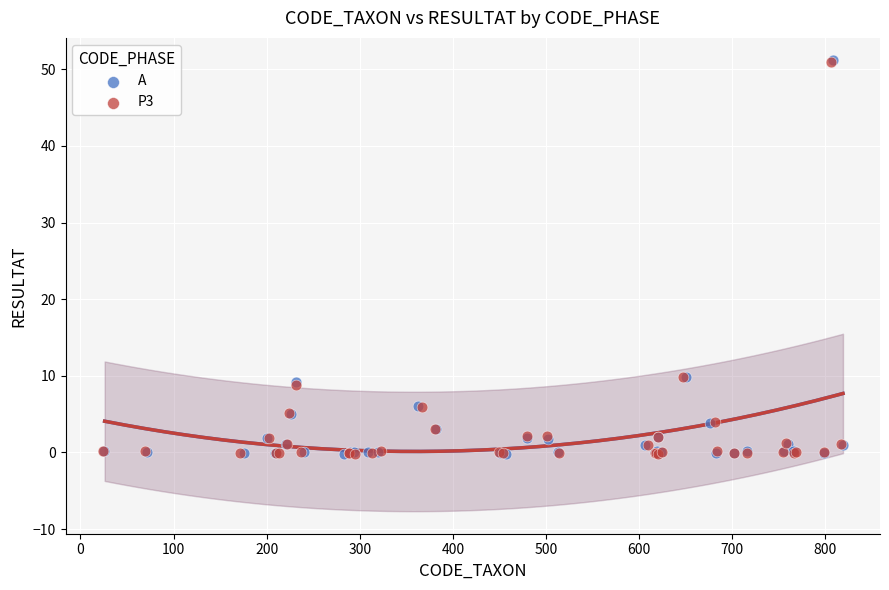

Which series has the largest Y range (max minus min)?

A